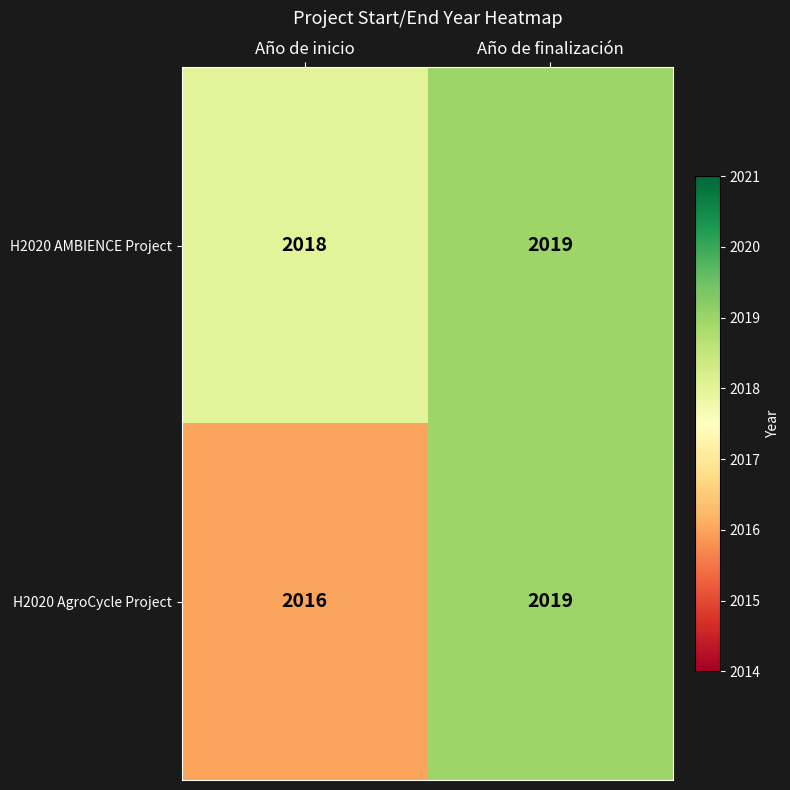

At which label is H2020 AMBIENCE Project closest to 2018?

Año de inicio